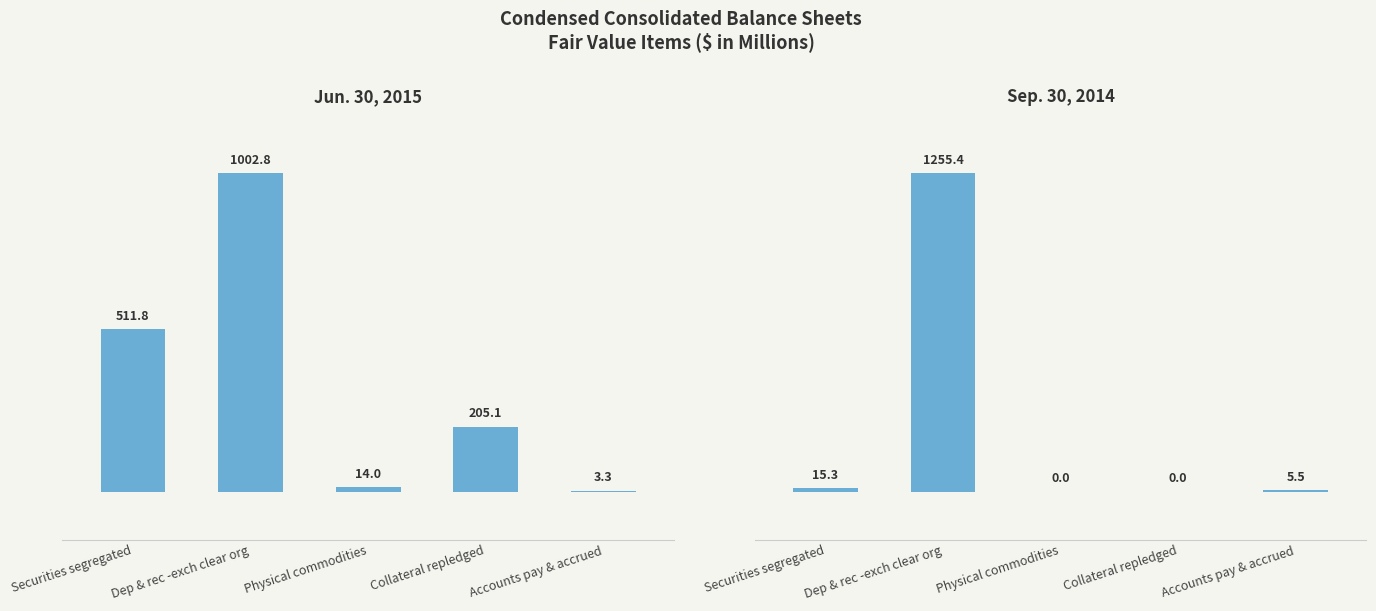

Rank the series by their maximum value, from lowest to highest.

Jun. 30, 2015, Sep. 30, 2014